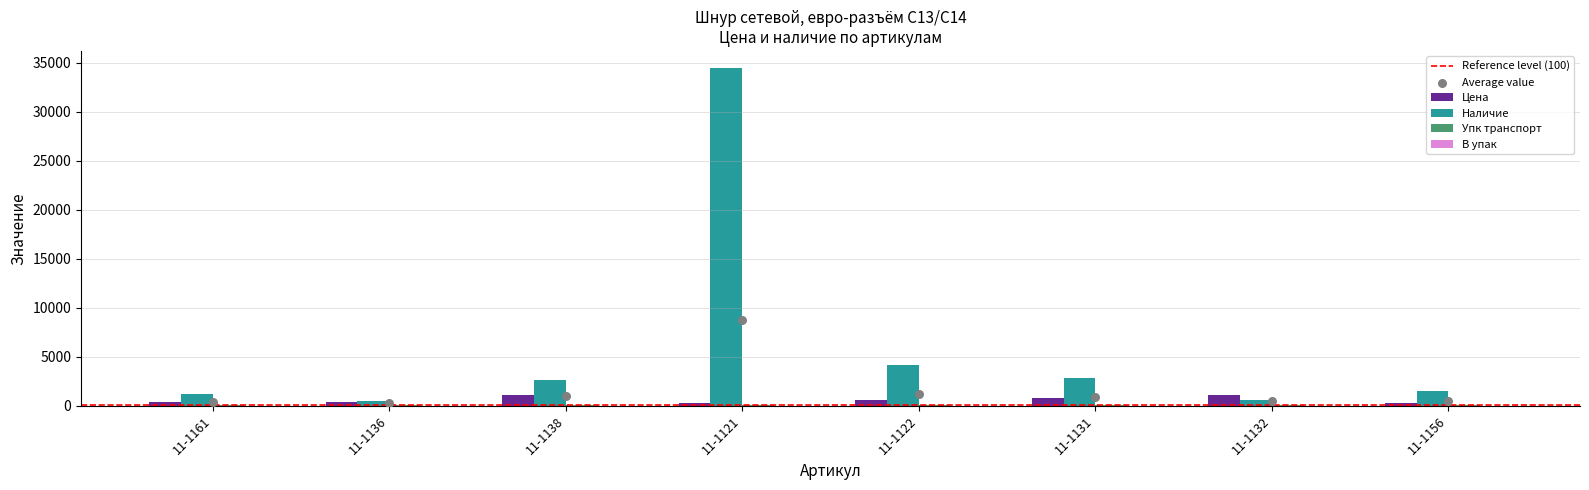

At which category is the sum across all series the highest?

11-1121